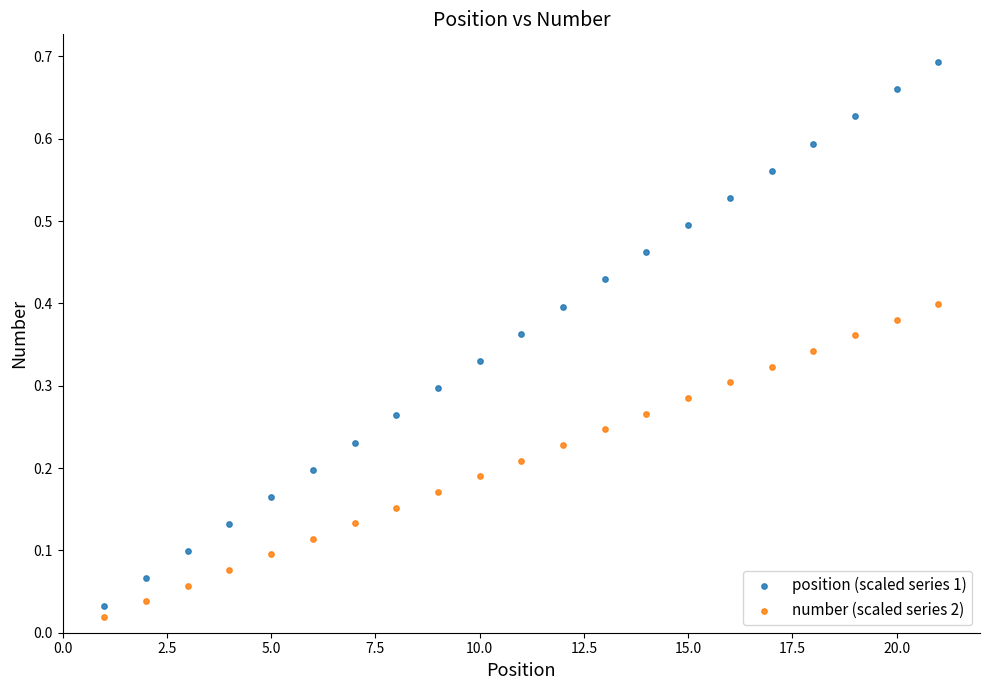

Which series has the widest spread of Y values?

position (scaled series 1)